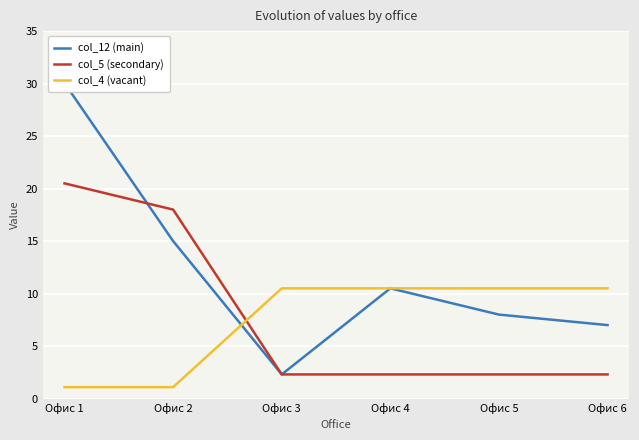

What is the difference between the maximum and second lowest values in the col_5 (secondary) series?

18.2